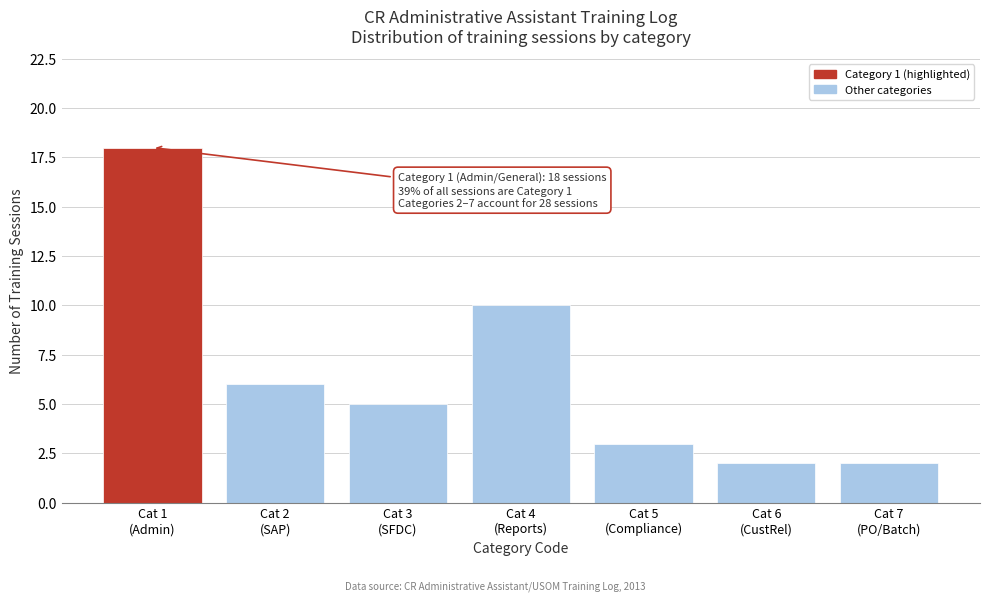

Reading left to right, transcribe all the data shown in this chart.

18	6	5	10	3	2	2